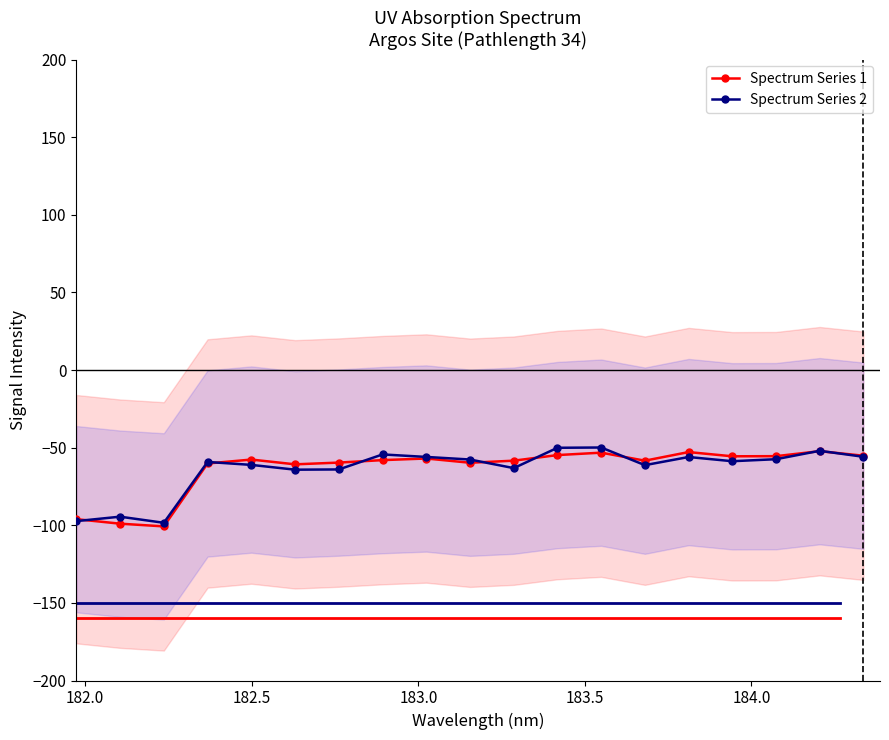

What is the value of the Spectrum Series 2 point at the 5th from the left?

-61.1